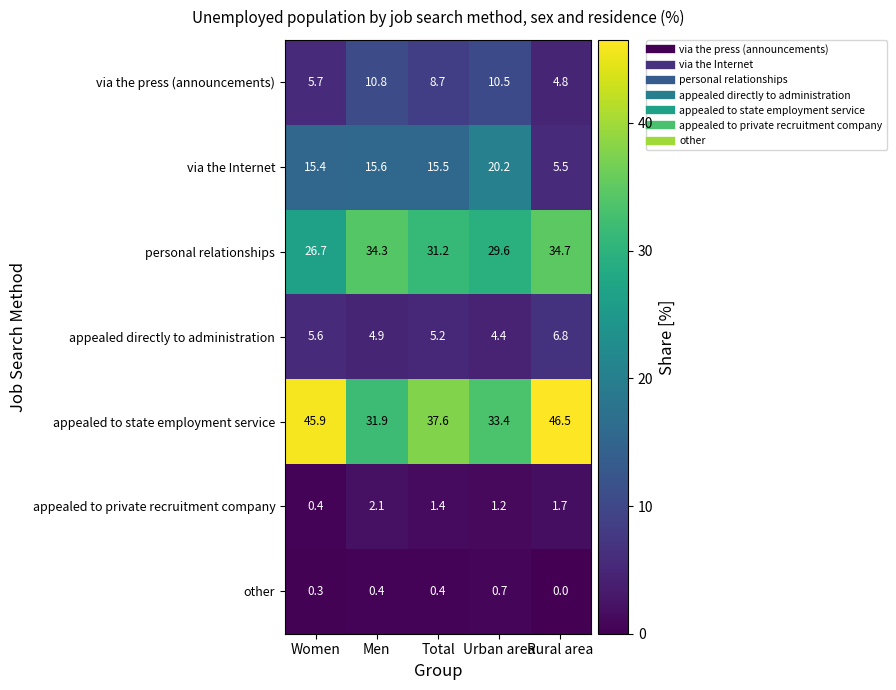

What is the difference between the maximum and minimum values in the personal relationships series?

8.0